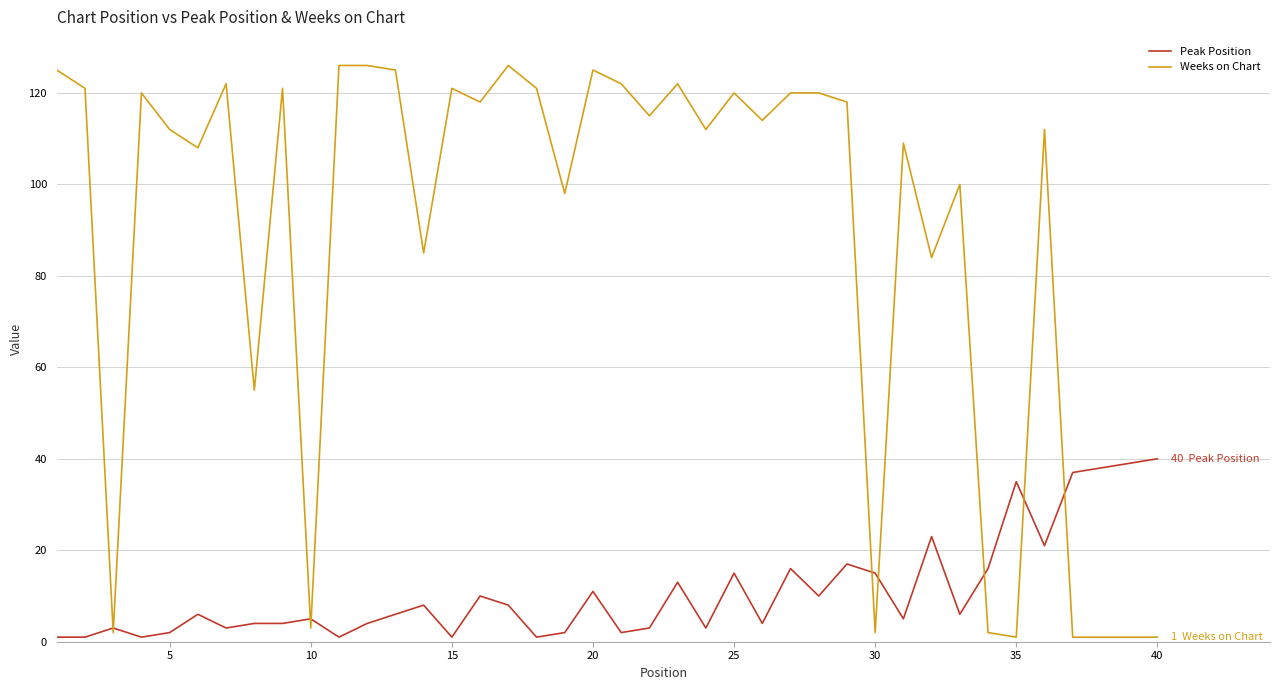

List the series in order of their peak value, lowest first.

Peak Position, Weeks on Chart